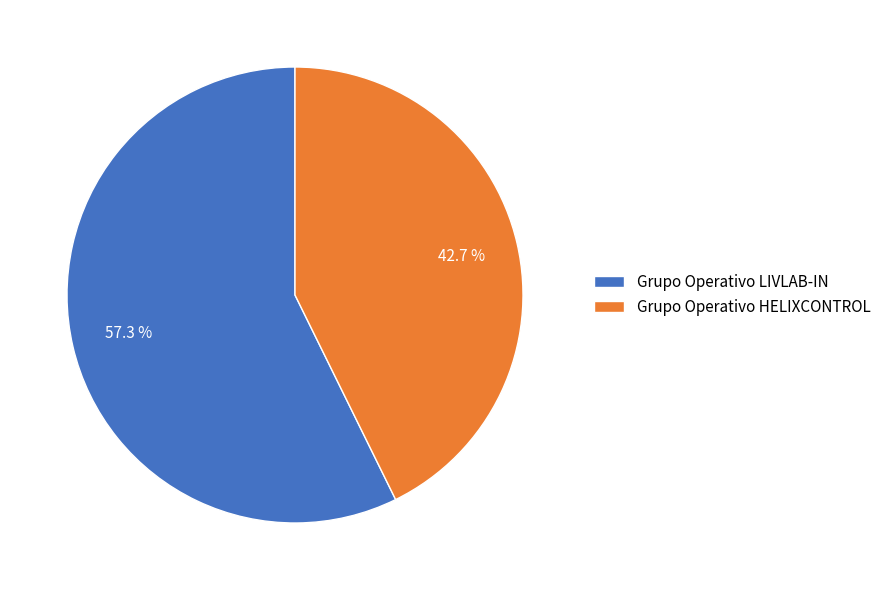

The Grupo Operativo LIVLAB-IN slice represents 64% of the pie. True or false?

False